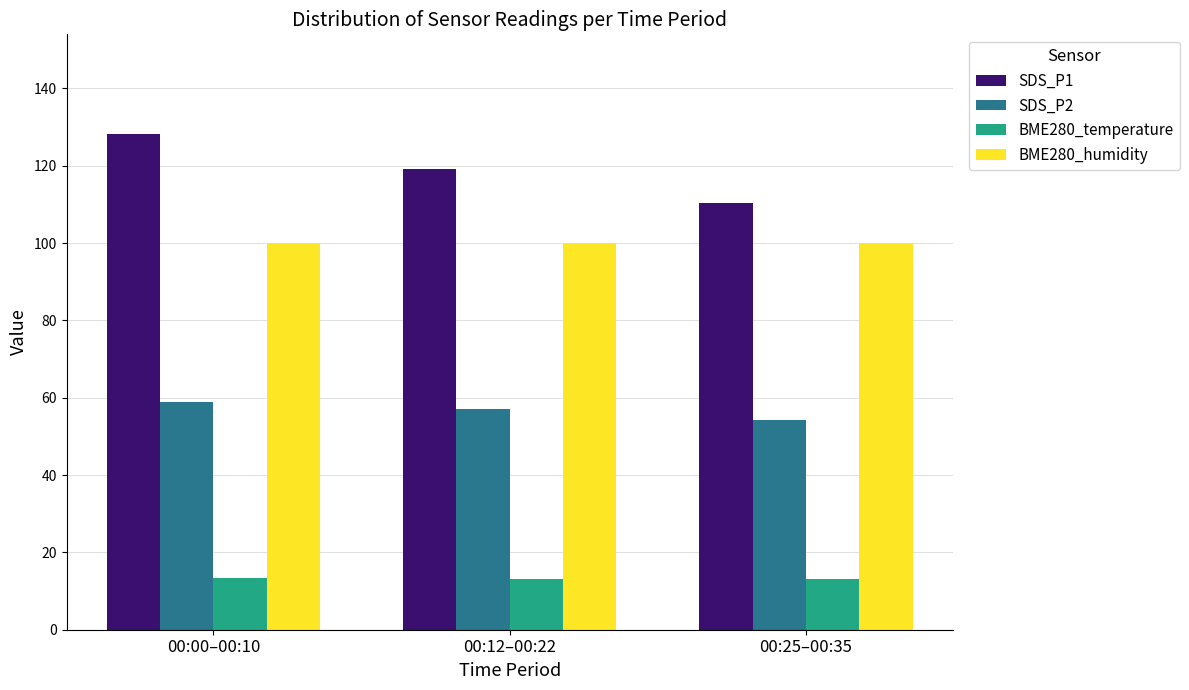

How many groups of bars are there?

3